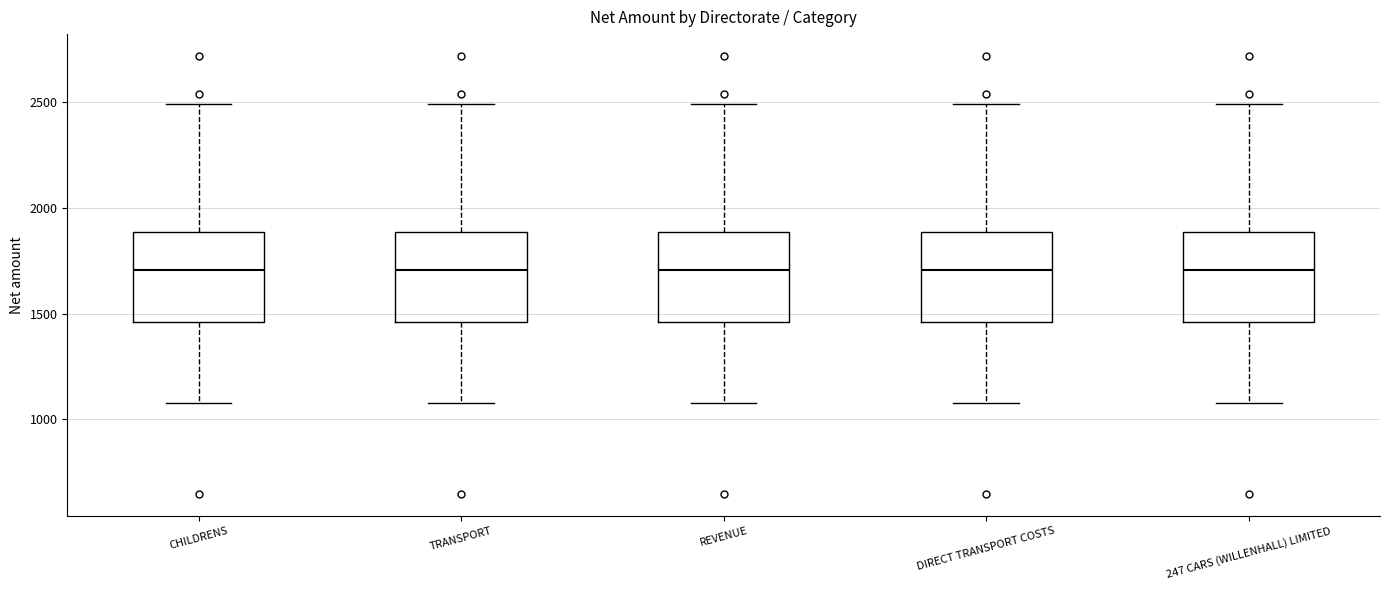

Where is the lower edge of the box for CHILDRENS on the y-axis? The values are not printed on the chart, so give them approximately, as read against the axis.

1450